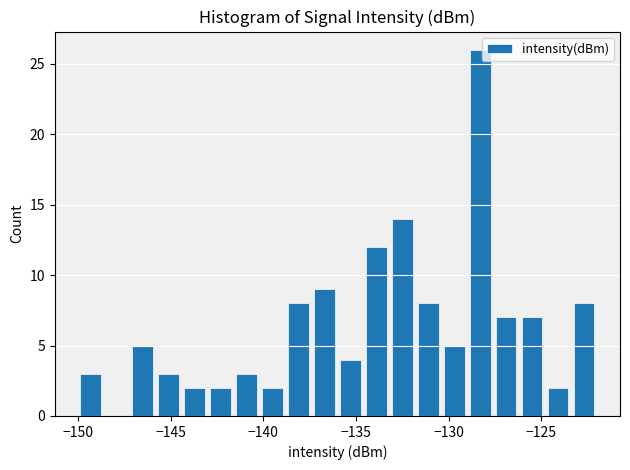

Read against the x-axis, roughly where is the centre of the tallest bar?

-128.5